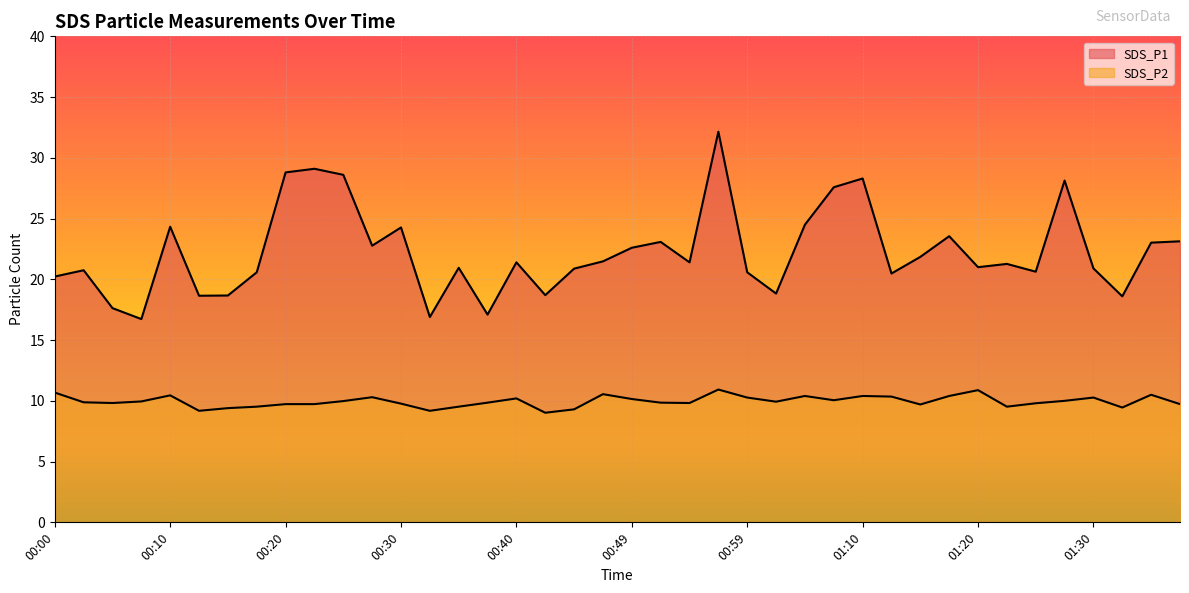

What is the total value across all series at 01:20?

31.9